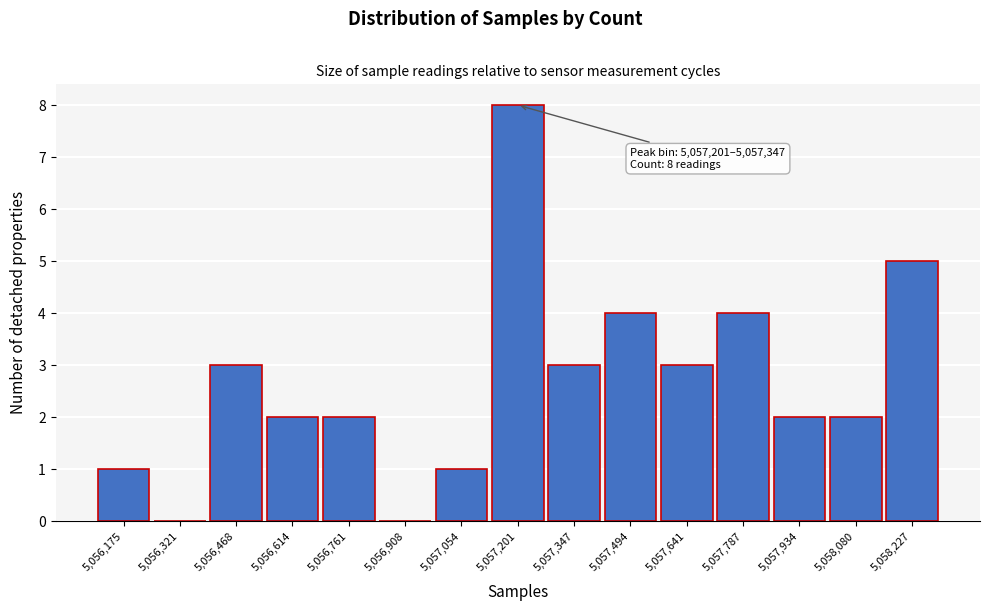

Reading left to right, list all the values displayed in this chart.

5,056,175=1	5,056,321=0	5,056,468=3	5,056,614=2	5,056,761=2	5,056,908=0	5,057,054=1	5,057,201=8	5,057,347=3	5,057,494=4	5,057,641=3	5,057,787=4	5,057,934=2	5,058,080=2	5,058,227=5